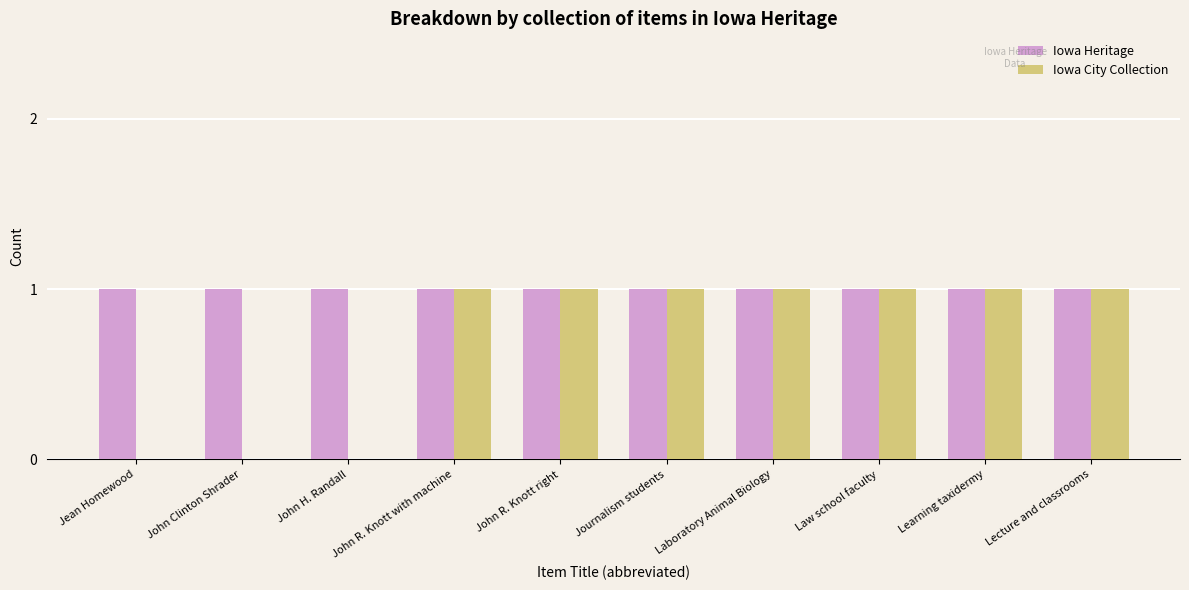

The value of Iowa City Collection at Law school faculty is 0. True or false?

False